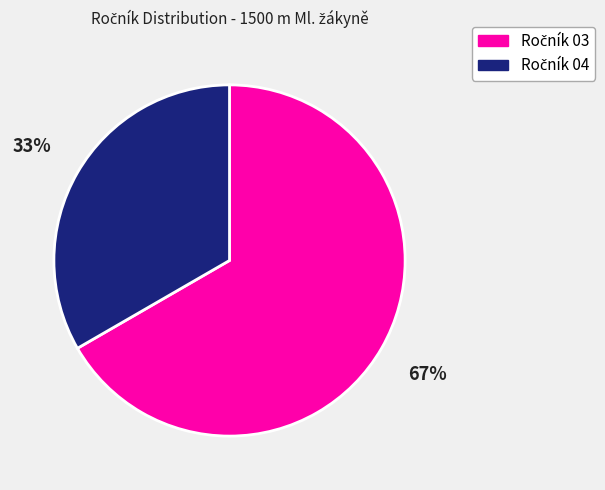

Is there a majority slice in this chart?

Yes